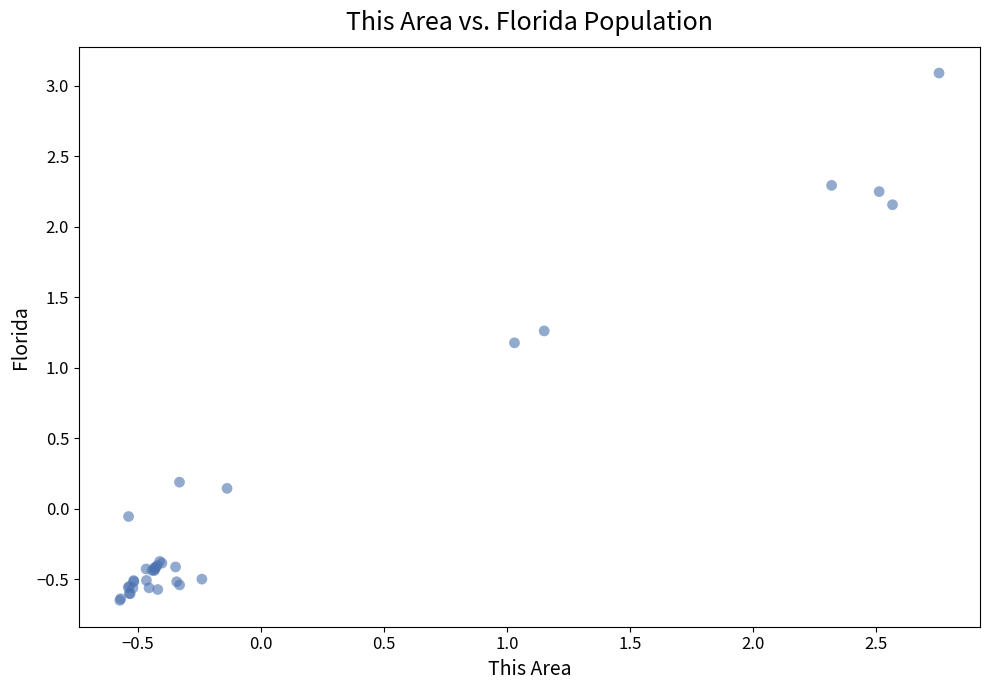

What Y value in the scatter plot is closest to 1?

1.2